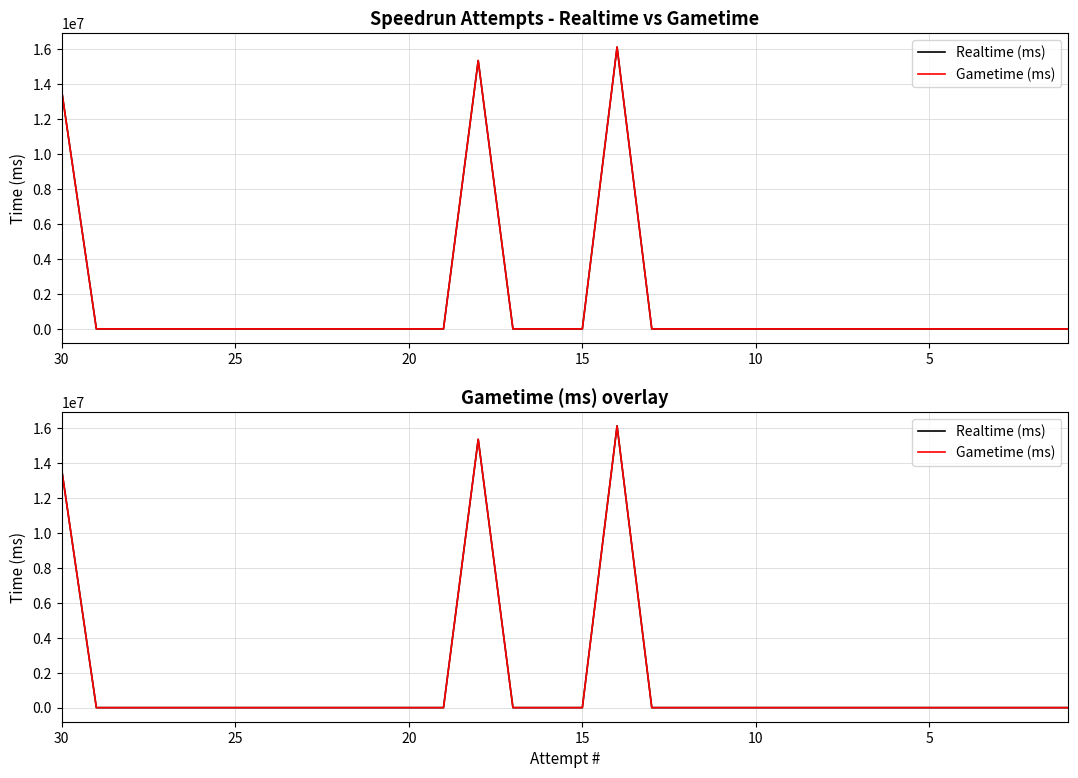

Is the value of Realtime (ms) at 27 greater than the value of Gametime (ms) at 9?

No